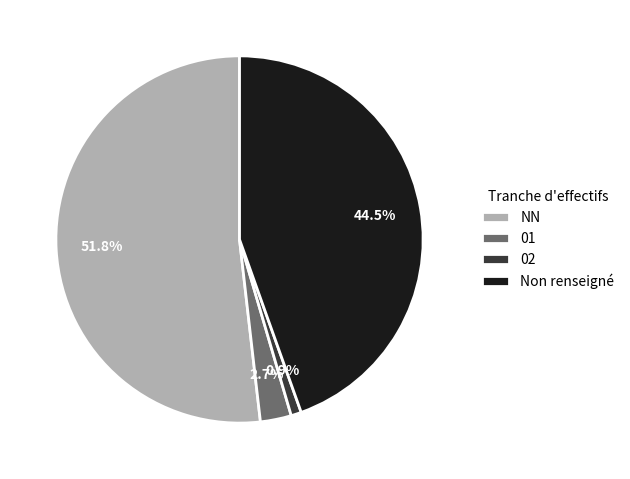

What percentage is the 02 slice, to the nearest percent?

1%